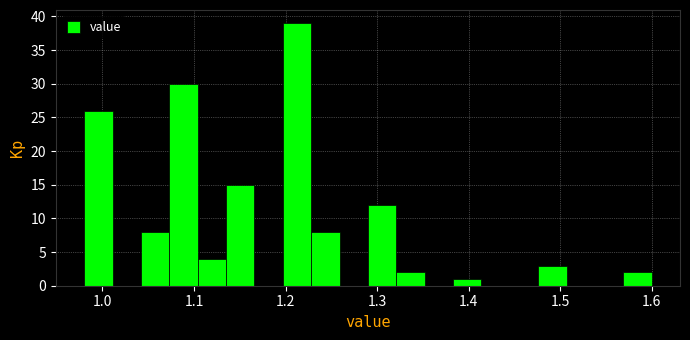

Read against the x-axis, roughly where is the centre of the tallest bar?

1.21